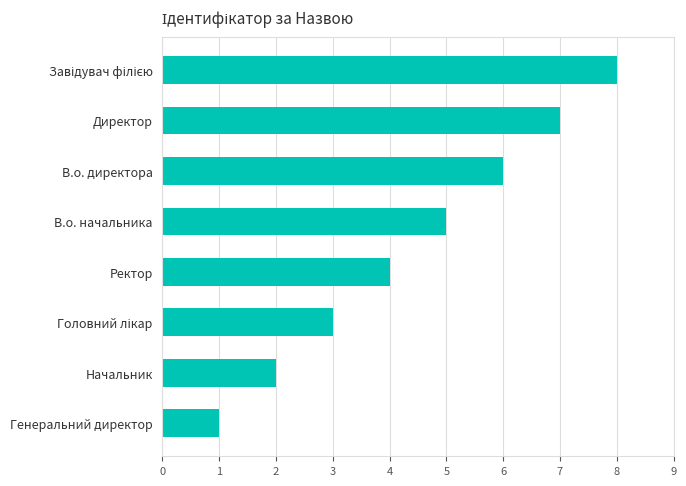

What is the approximate value at Директор?

7